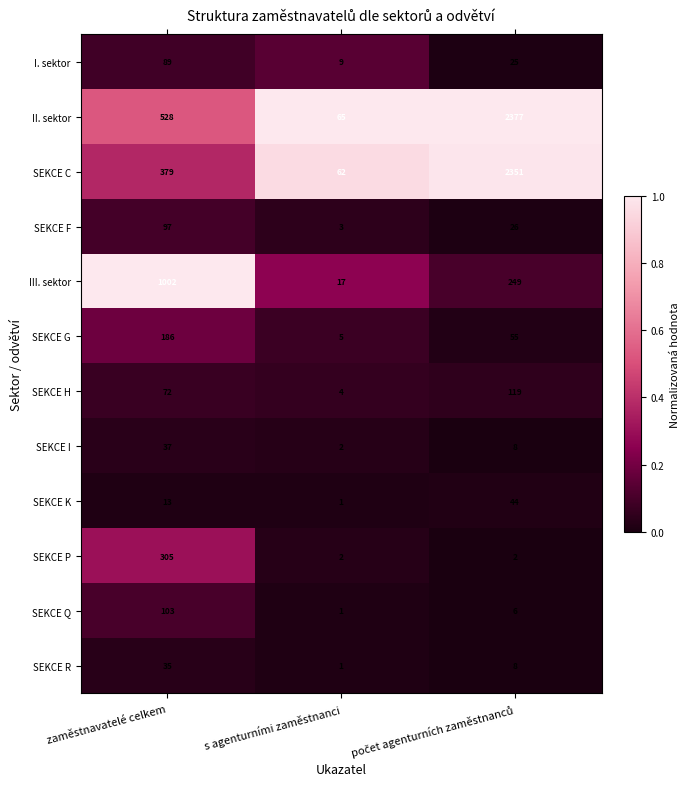

Which category has the lowest value across all series?

s agenturními zaměstnanci